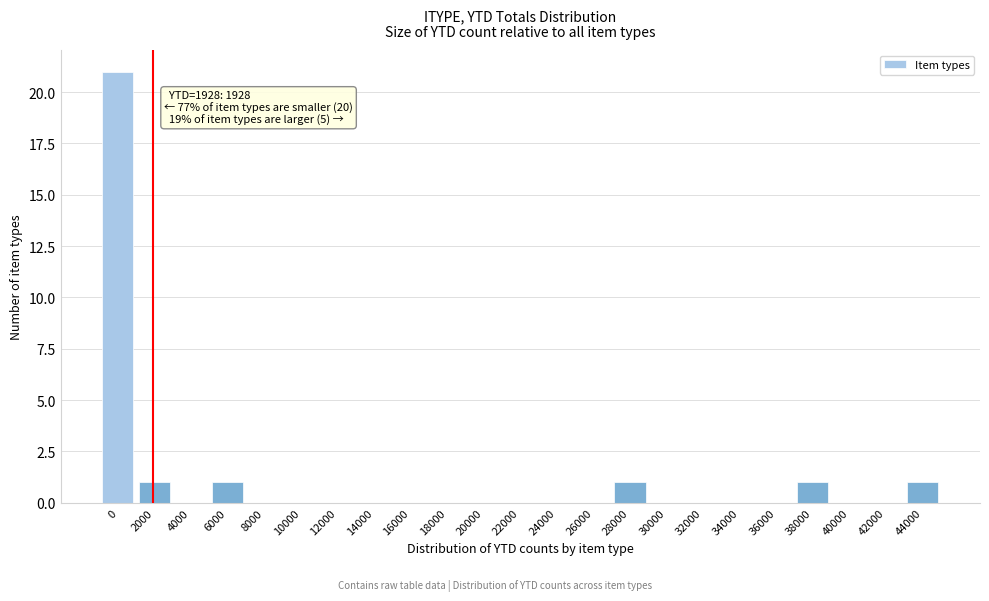

Reading right to left, list all the values displayed in this chart.

44000=1	42000=0	40000=0	38000=1	36000=0	34000=0	32000=0	30000=0	28000=1	26000=0	24000=0	22000=0	20000=0	18000=0	16000=0	14000=0	12000=0	10000=0	8000=0	6000=1	4000=0	2000=1	0=21